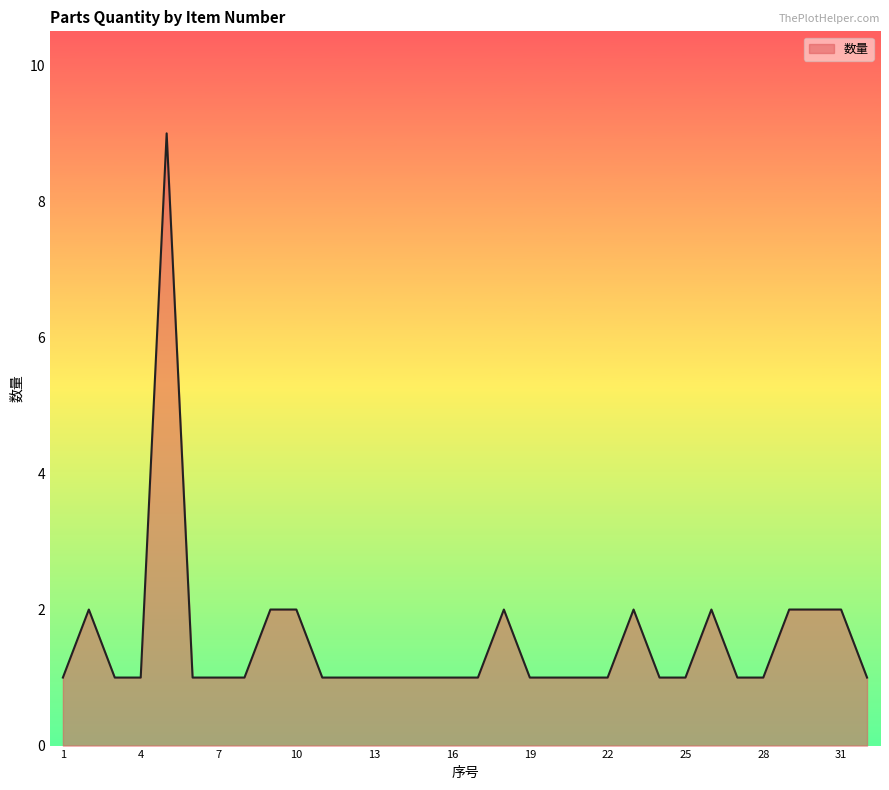

What is the greatest value displayed?

9